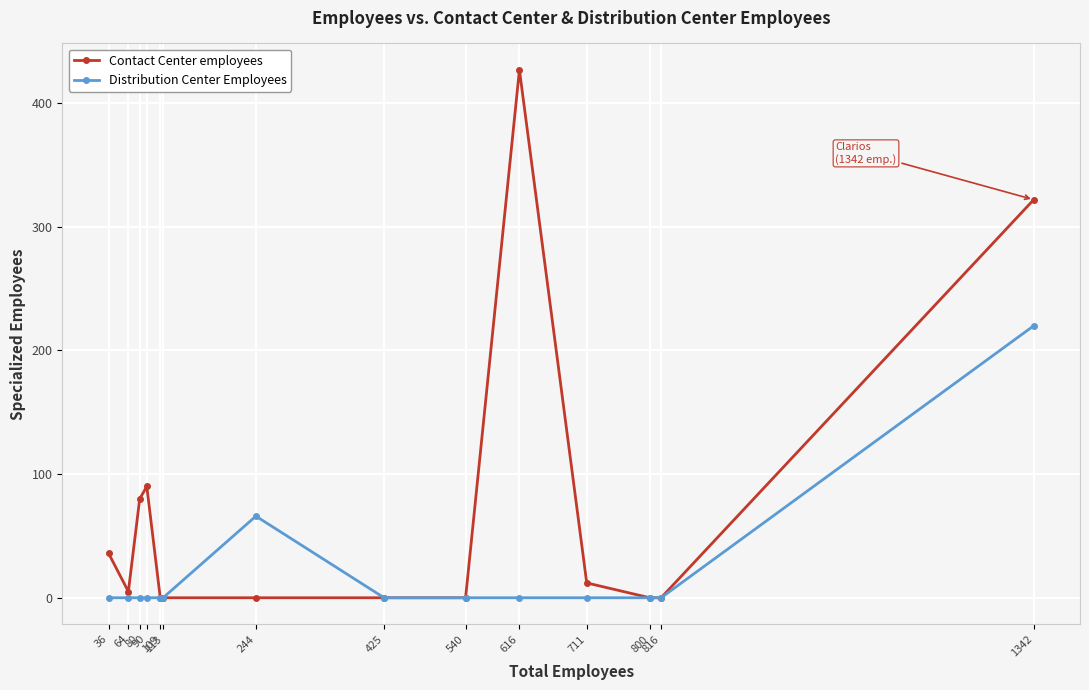

Which series has the largest range (max minus min)?

Contact Center employees